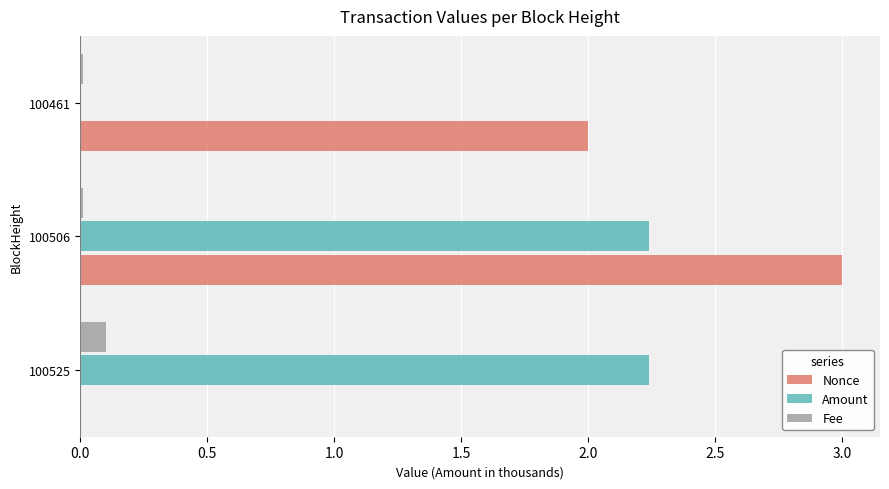

Between 100525 and 100506, which series saw the biggest shift?

Nonce